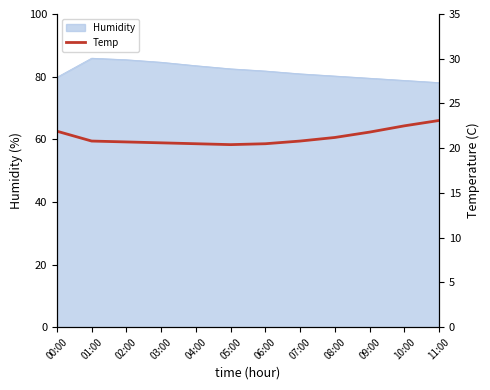

How many points are lower than both their immediate neighbors (excluding endpoints)?

1